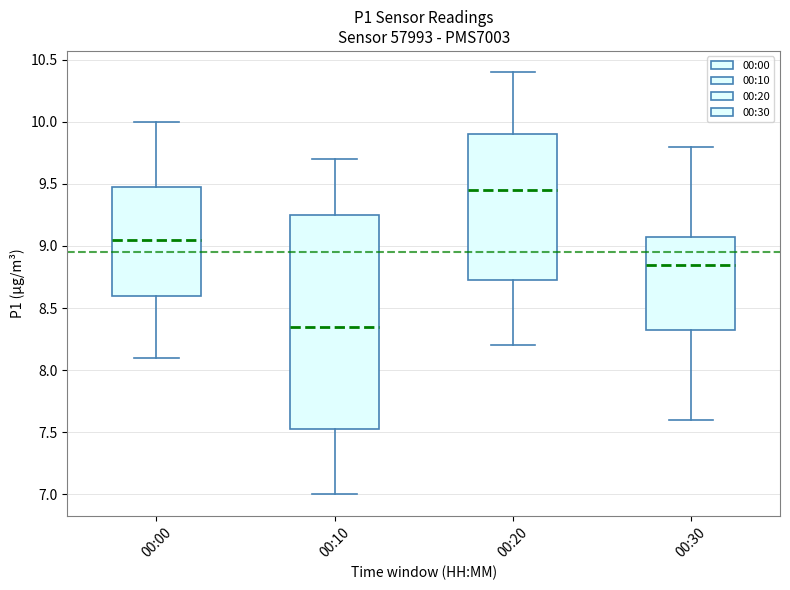

Reading left to right, transcribe this box plot: for each box, give where its median line is, the range the box spans, and where its two whiskers end, as read against the y-axis. The values are not printed on the chart, so give them approximately, as read against the axis.

00:00: median 9.05, box 8.60 to 9.50, whiskers 8.10 to 10.00
00:10: median 8.35, box 7.55 to 9.25, whiskers 7.00 to 9.70
00:20: median 9.45, box 8.75 to 9.90, whiskers 8.20 to 10.40
00:30: median 8.85, box 8.35 to 9.10, whiskers 7.60 to 9.80